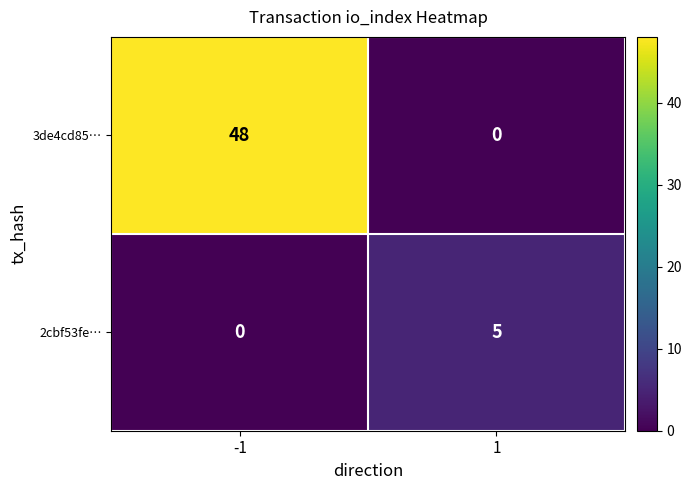

Read the 3de4cd85… value at -1.

48